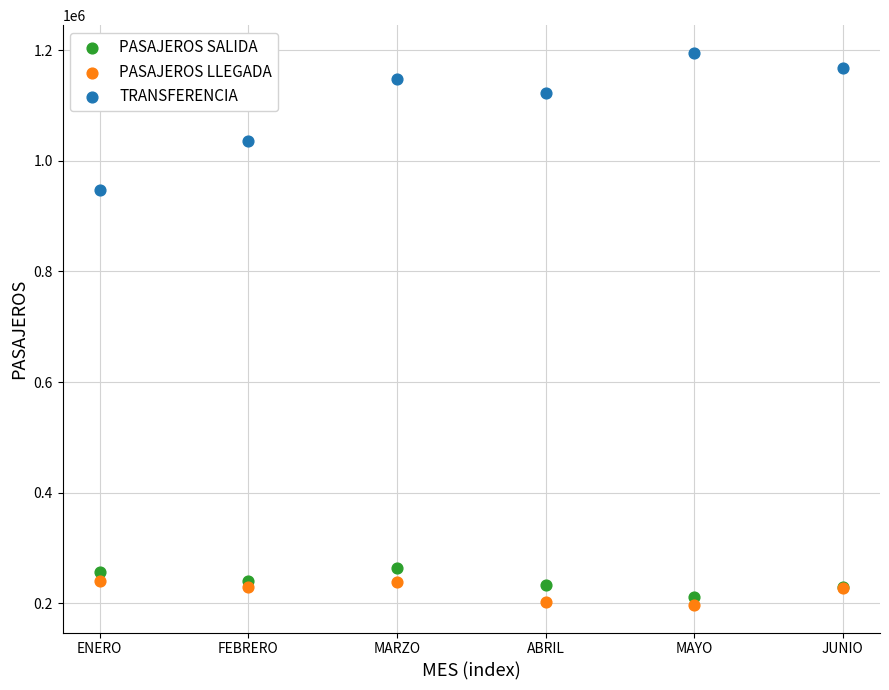

Across all series, what Y value is closest to 696212?

947908